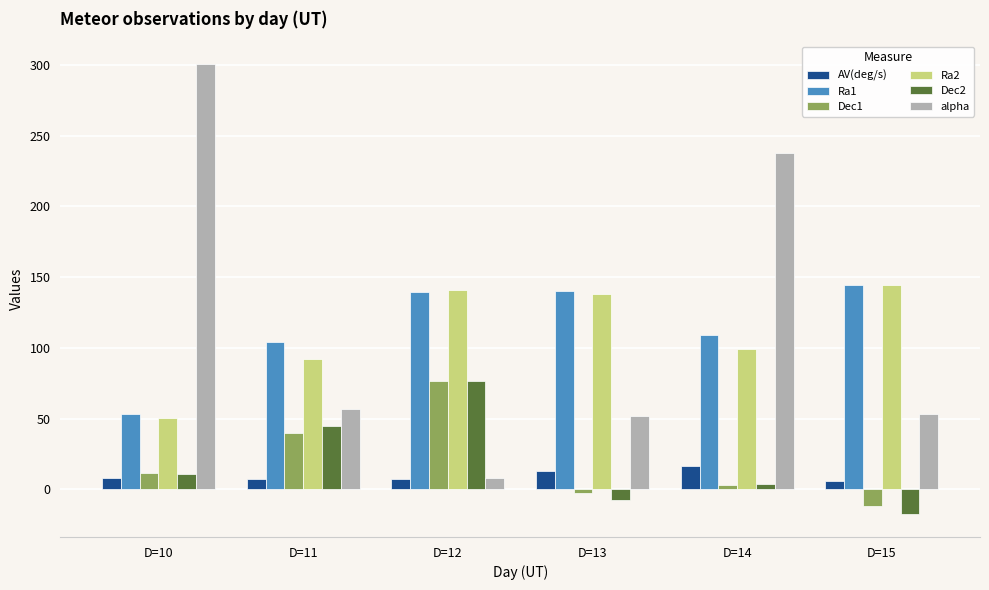

How many series are shown in this chart?

6